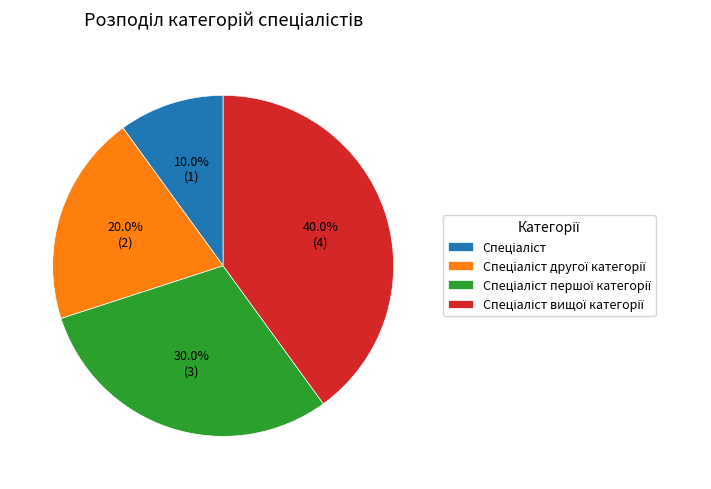

Is there a majority slice in this chart?

No